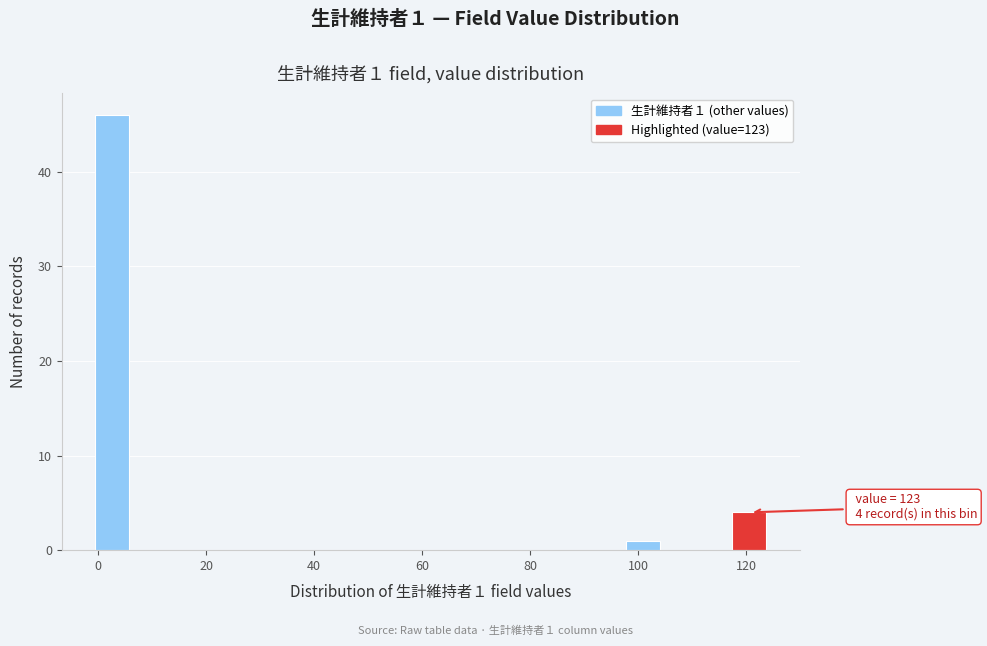

Around what value on the x-axis is the tallest bar? Give the approximate position of its centre, as read against the axis.

2